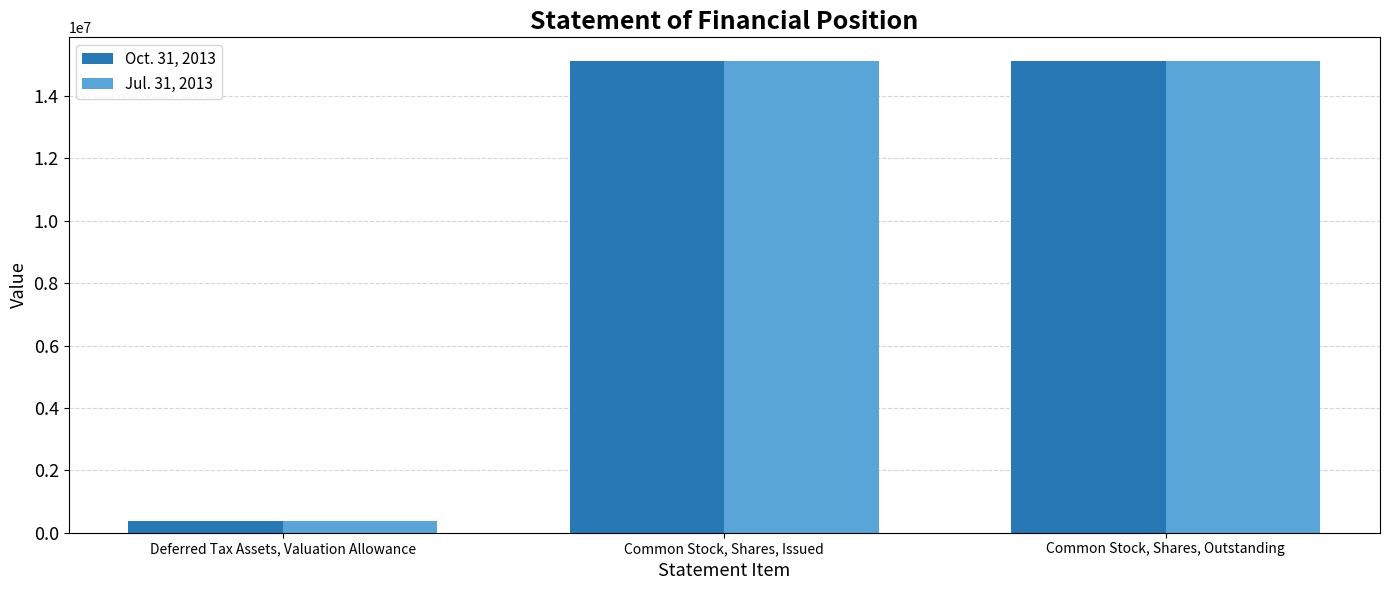

Which series has the largest range (max minus min)?

Jul. 31, 2013